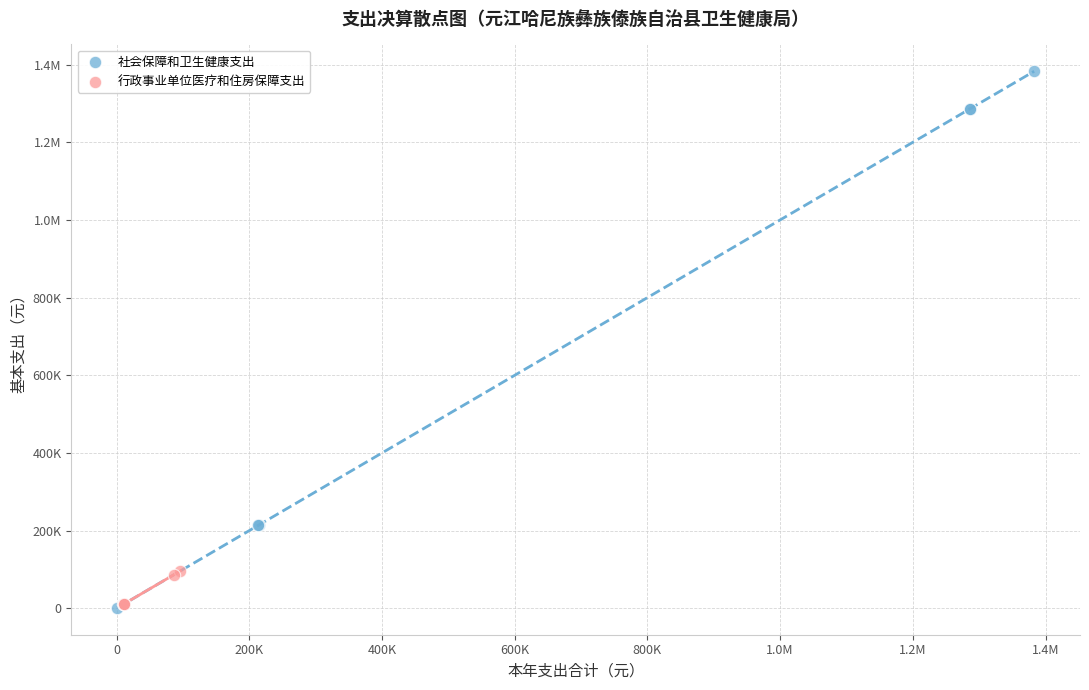

What are all the series names shown in the legend?

社会保障和卫生健康支出, 行政事业单位医疗和住房保障支出